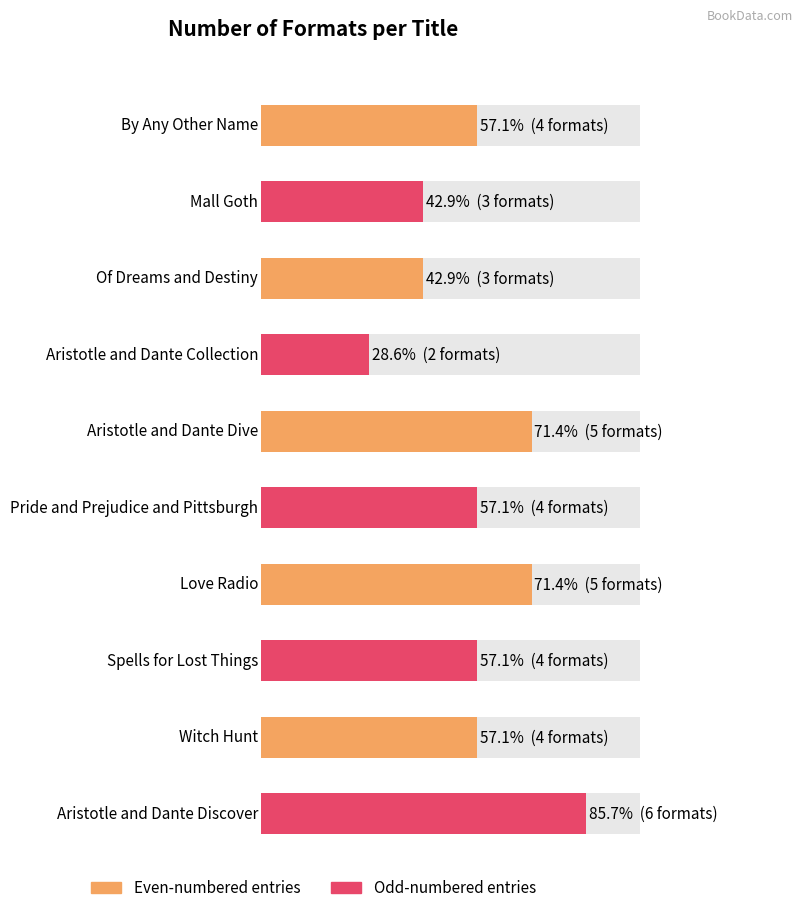

What is the difference between the values at By Any Other Name and Love Radio?

1